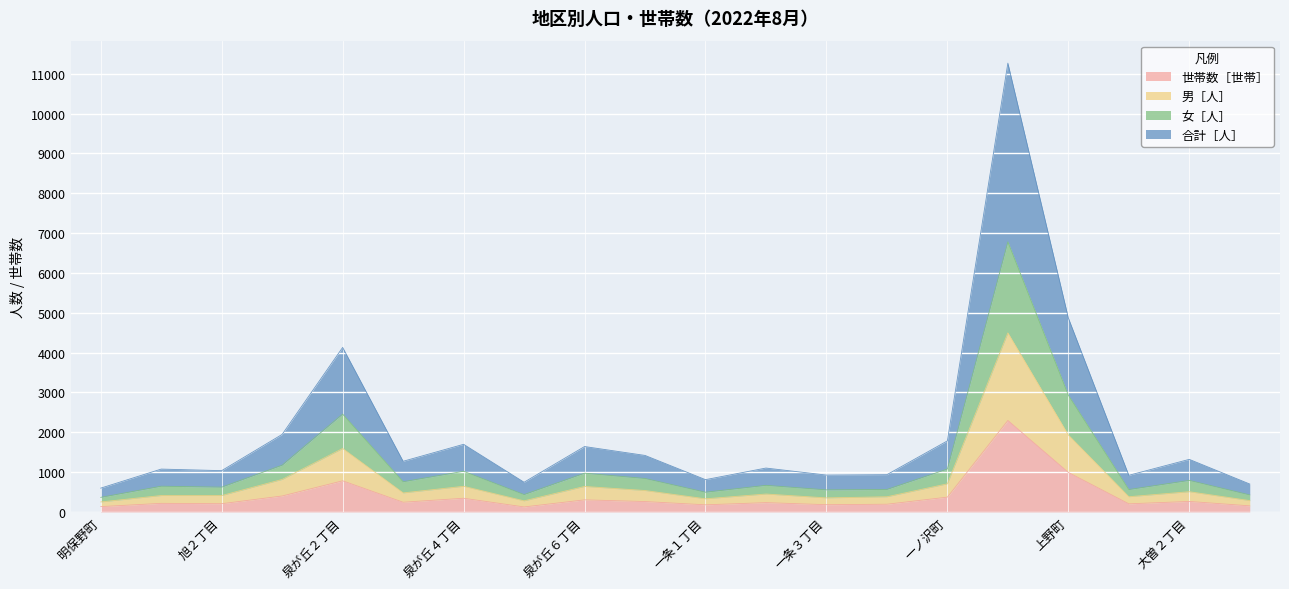

What is the highest value of the 世帯数［世帯］ series?

2295